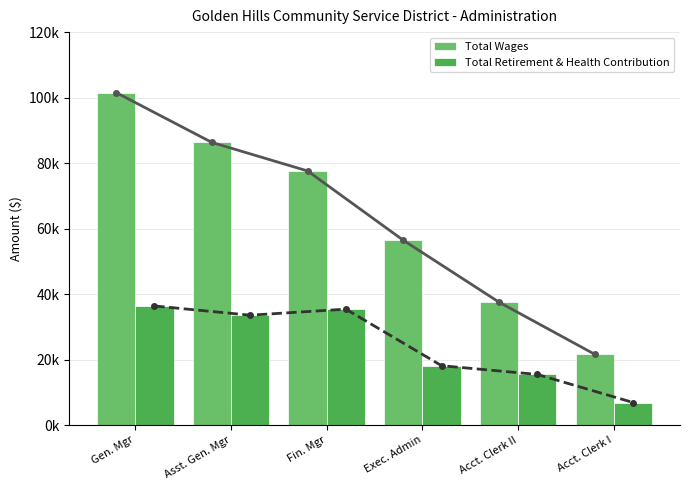

What is the label of the 3rd bar from the right?

Exec. Admin